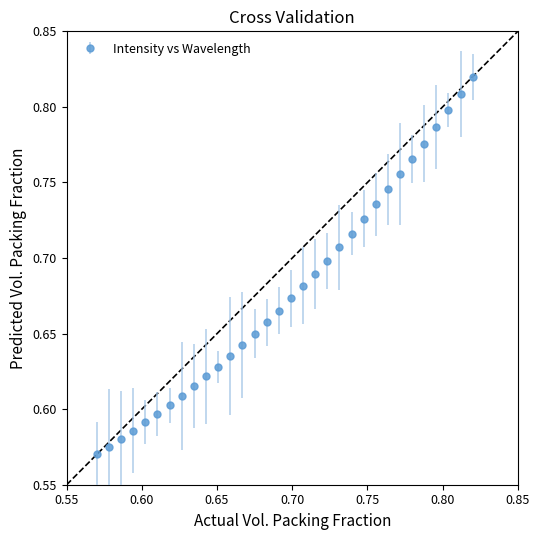

How many values are between 0 and 1?

32